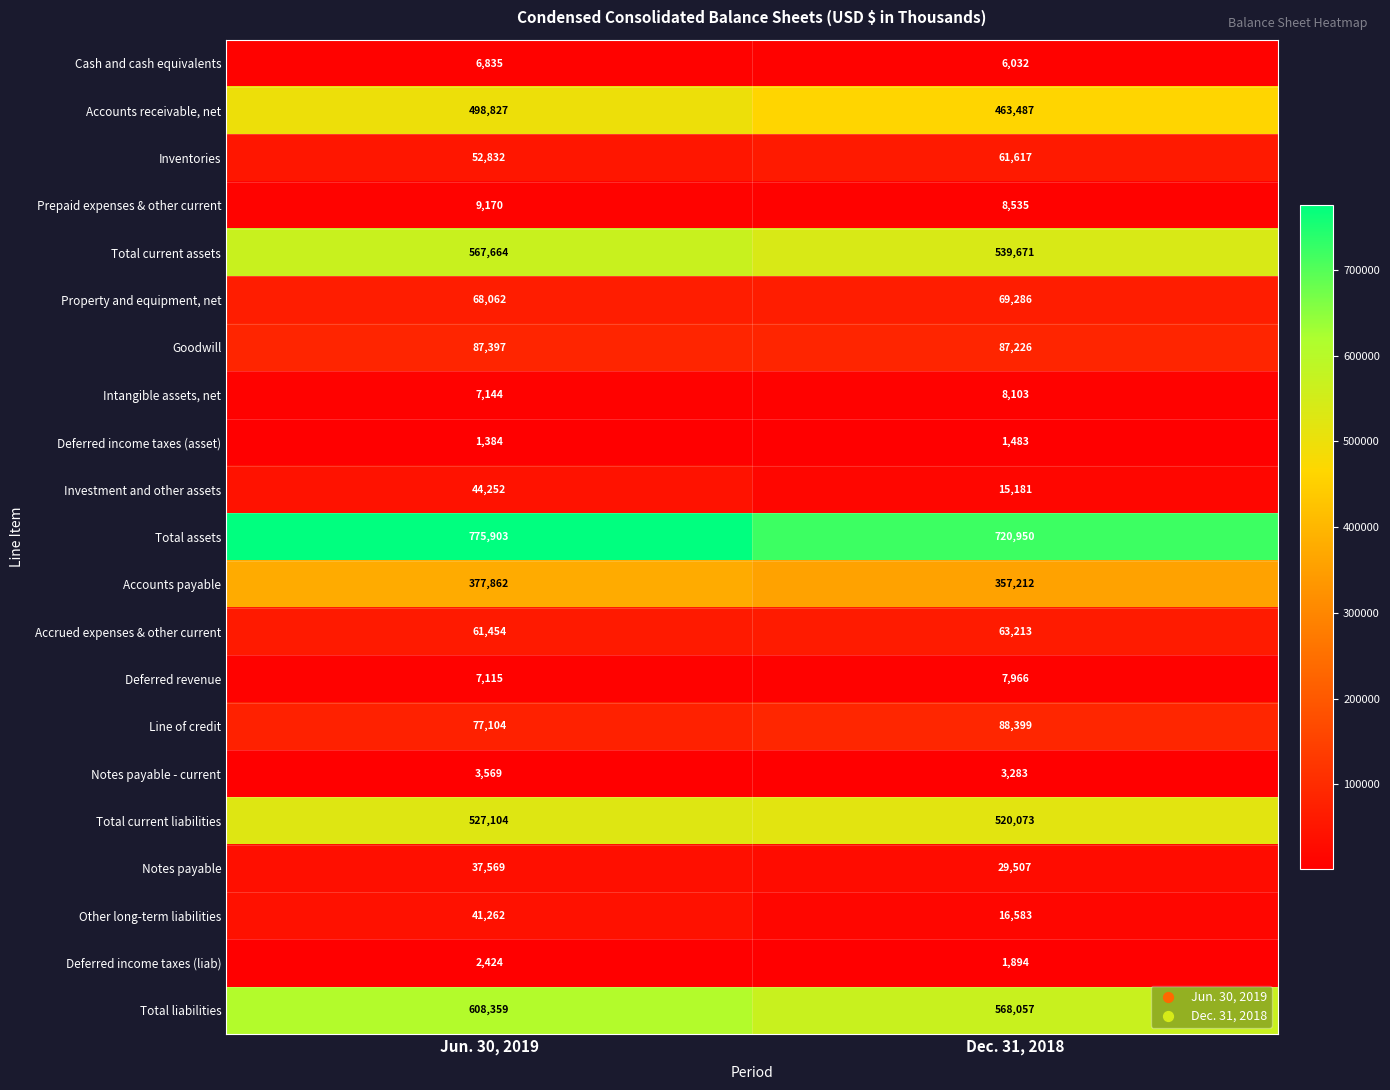

Where is Accrued expenses & other current nearest to the value 62333?

Jun. 30, 2019